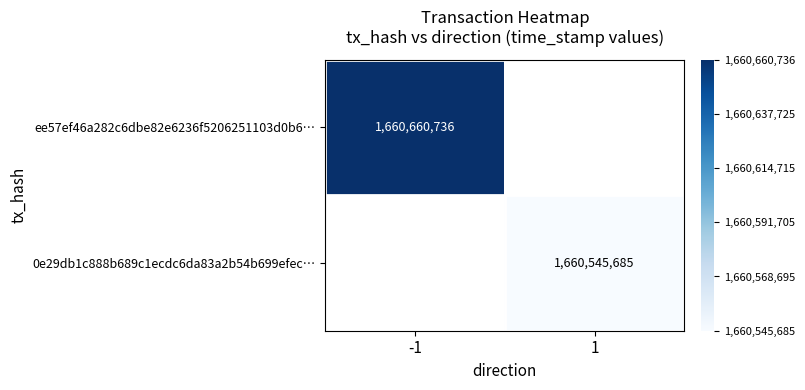

The value of ee57ef46a282c6dbe82e6236f5206251103d0b6… at -1 is 1660660736. True or false?

True